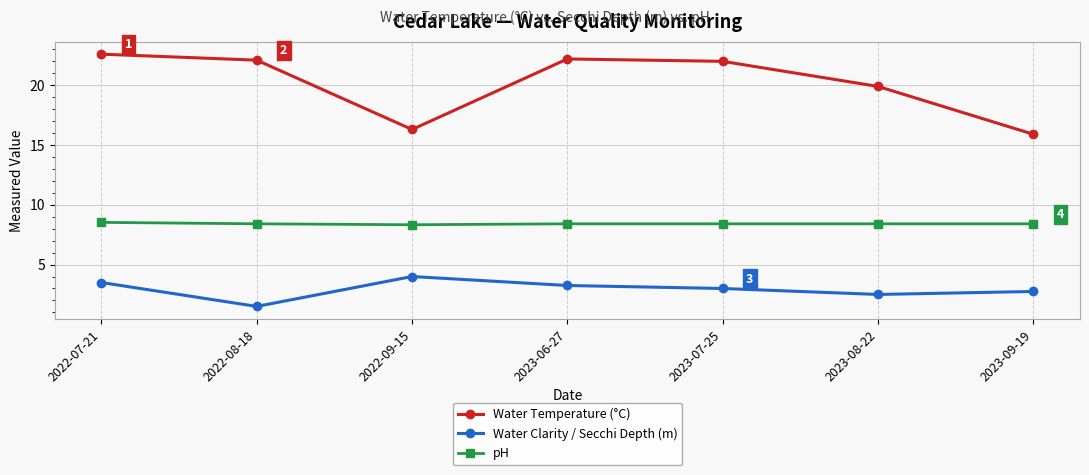

Between 2022-07-21 and 2022-08-18, which series saw the biggest shift?

Water Clarity / Secchi Depth (m)